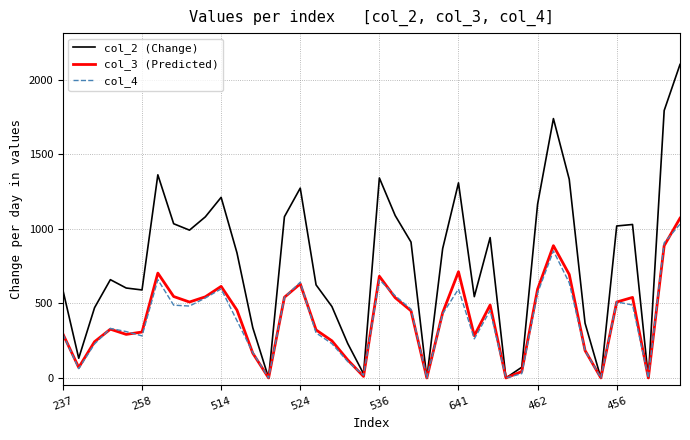

Which series has the largest range (max minus min)?

col_2 (Change)